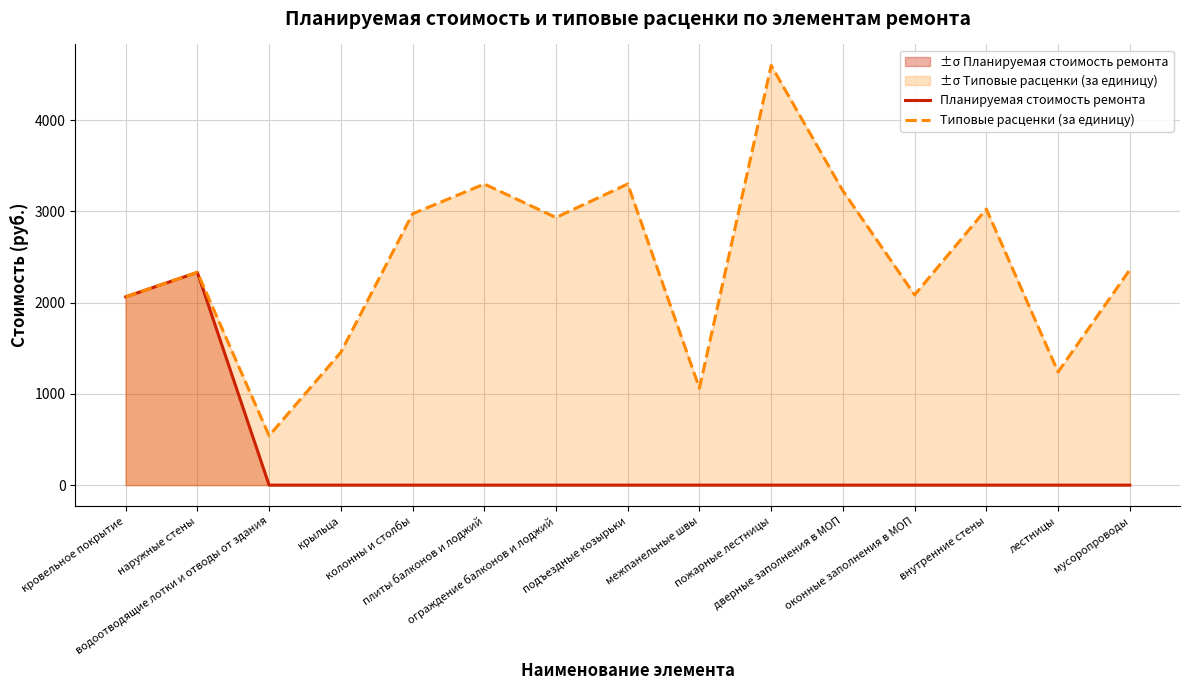

What is the sum of all Типовые расценки (за единицу) values?

36482.9